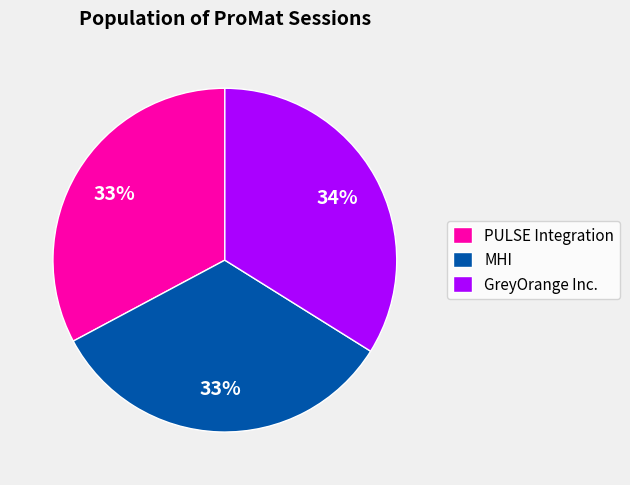

Count the number of slices in the pie.

3